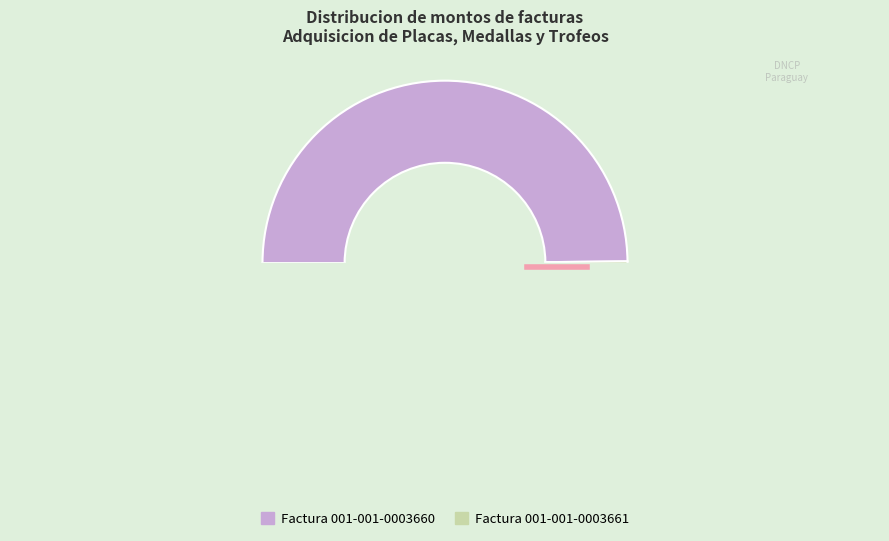

What is the change in value from Factura 001-001-0003660 to Factura 001-001-0003661?

+140000